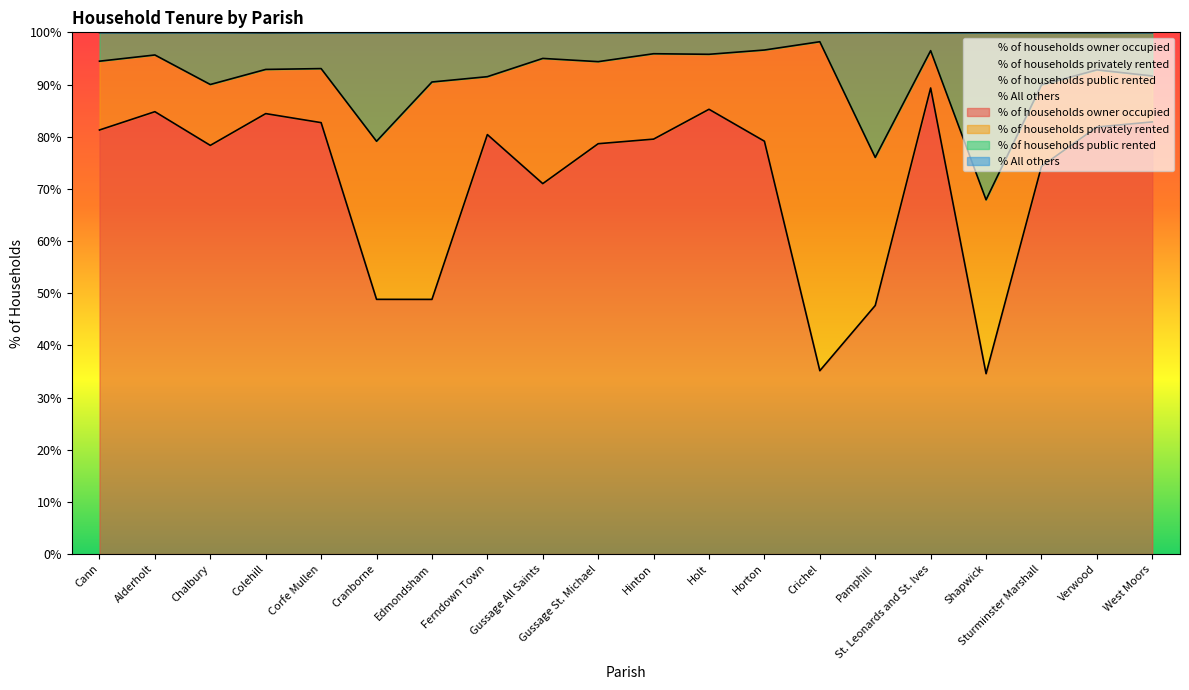

How many values in the % of households owner occupied series exceed 79?

11